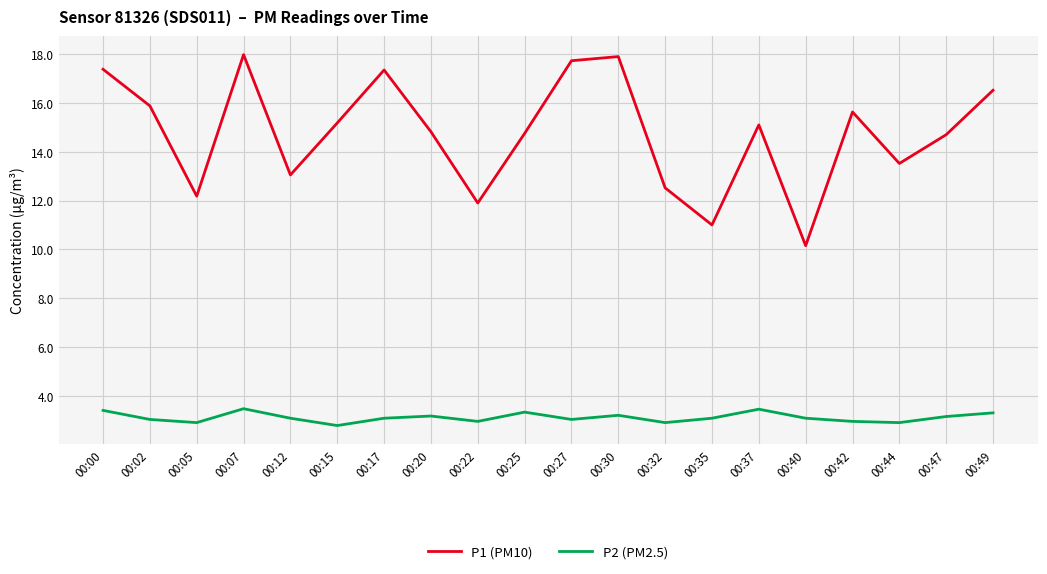

True or false: P1 (PM10) and P2 (PM2.5) intersect in this chart.

False